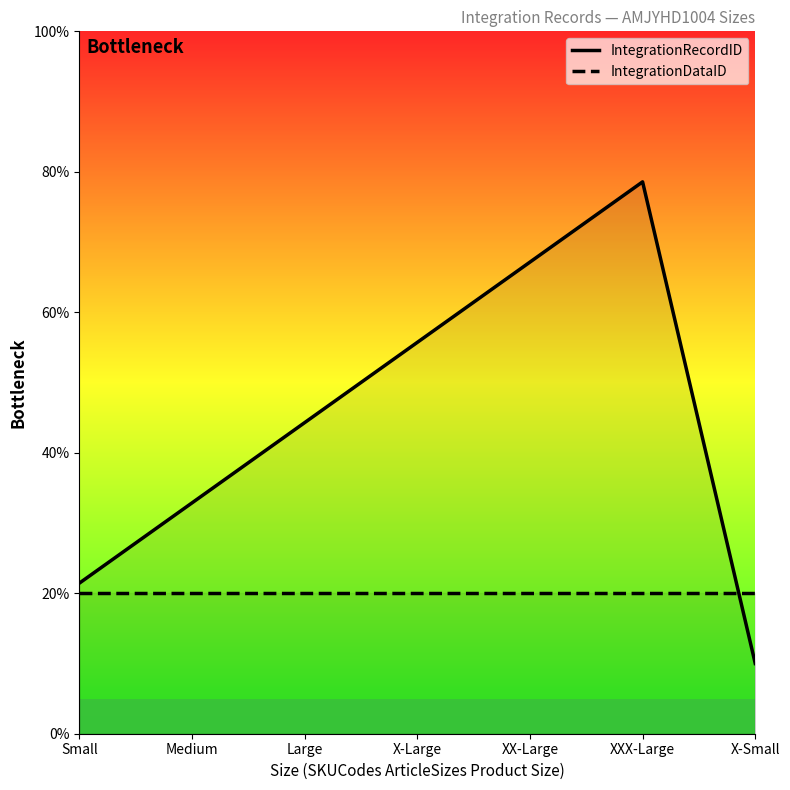

Where is IntegrationRecordID nearest to the value 44?

Large